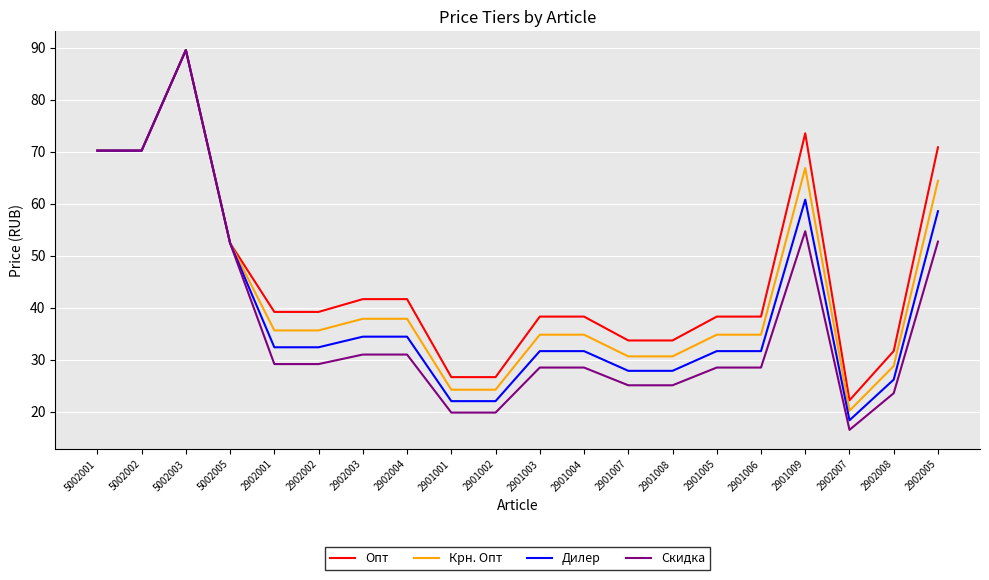

Rank the series by their average value, from lowest to highest.

Скидка, Дилер, Крн. Опт, Опт